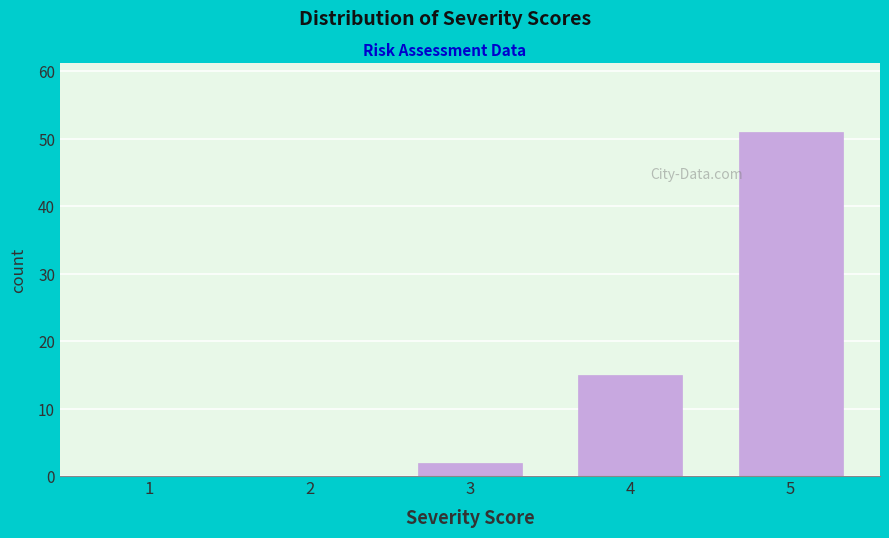

Reading right to left, extract all data points from this chart.

5=51	4=15	3=2	2=0	1=0